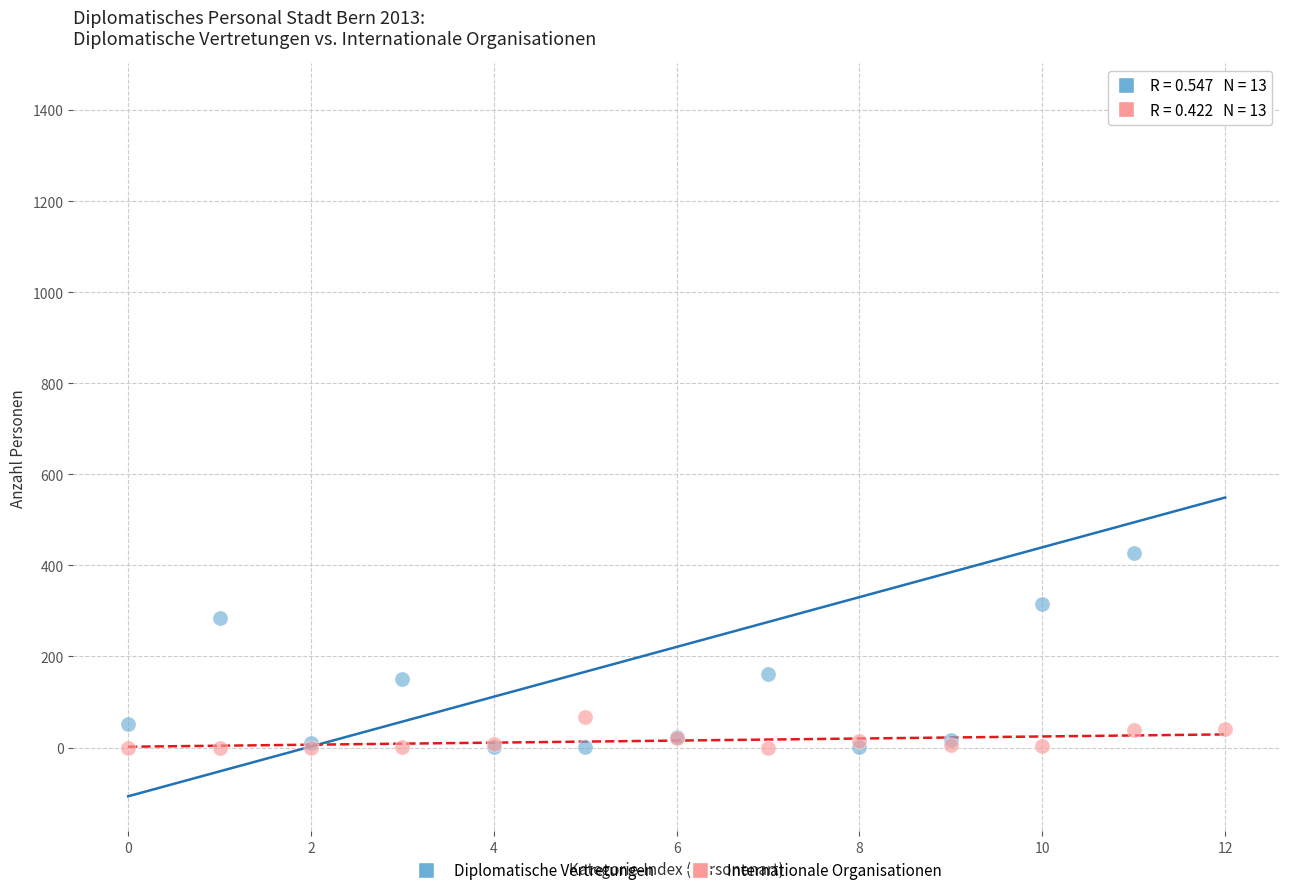

Which series contains the highest Y value?

Diplomatische Vertretungen